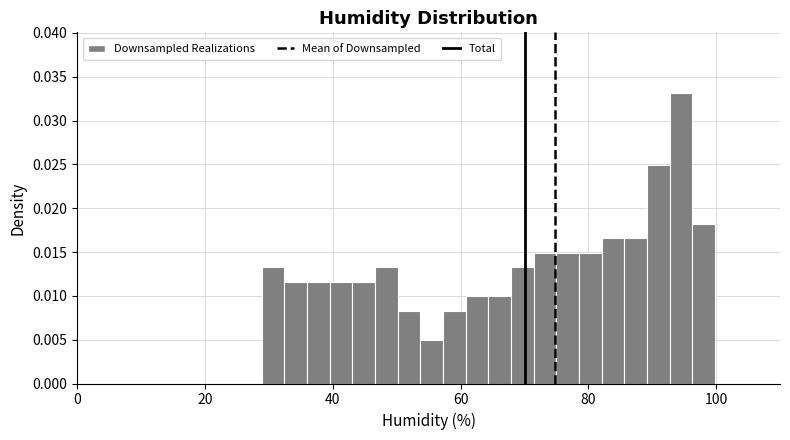

Around what value on the x-axis is the tallest bar? Give the approximate position of its centre, as read against the axis.

94